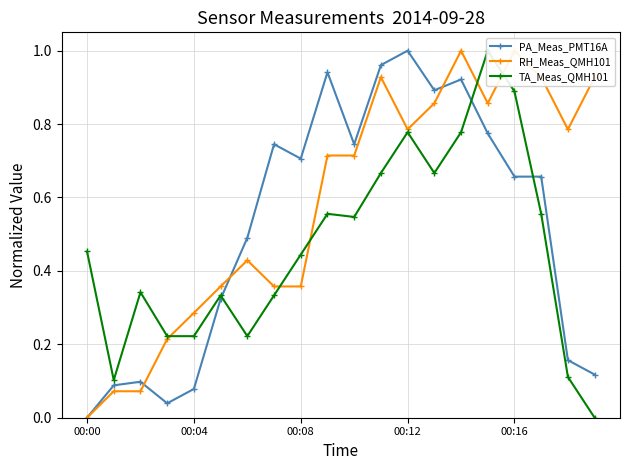

How many categories are shown in the chart?

20